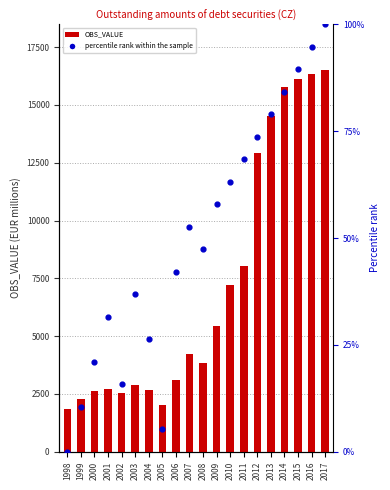

What is the total value across all series at 2007?

4259.4